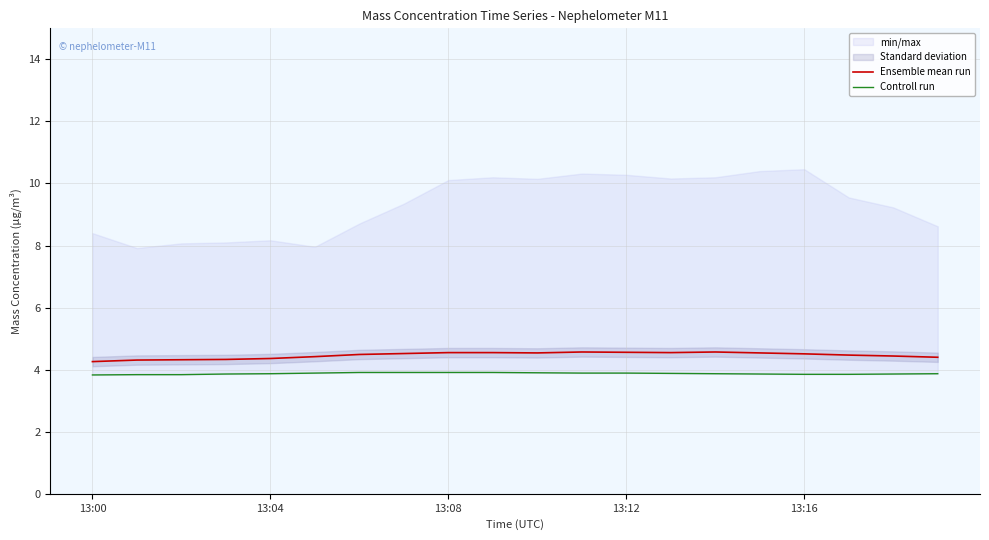

At which category does Ensemble mean run reach its first local peak?

11